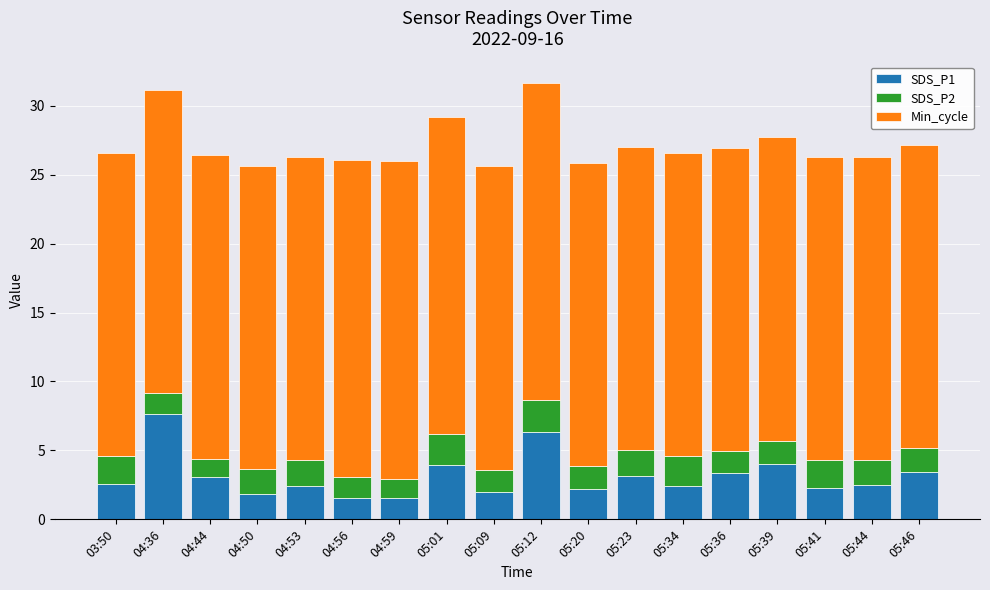

What is the total value across all series at 04:44?

26.4